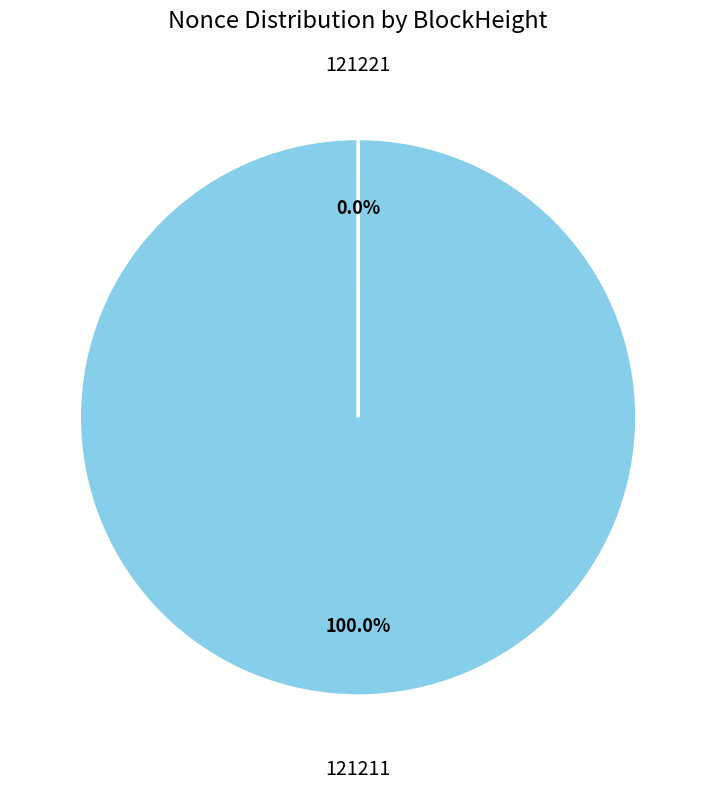

Is there a majority slice in this chart?

Yes